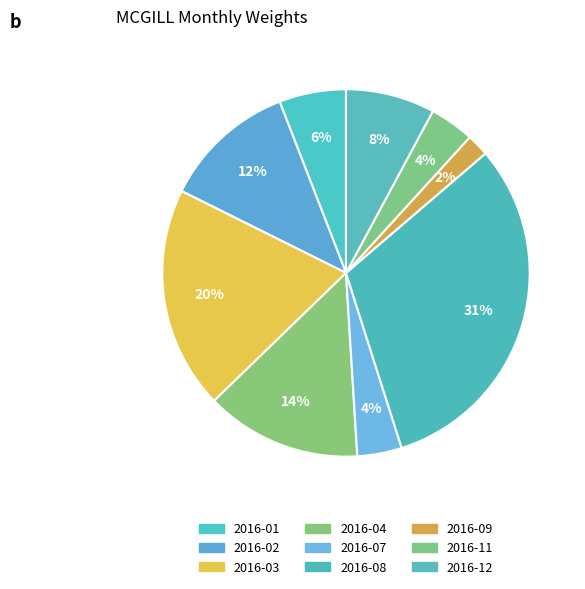

How many slices are in this pie chart?

9